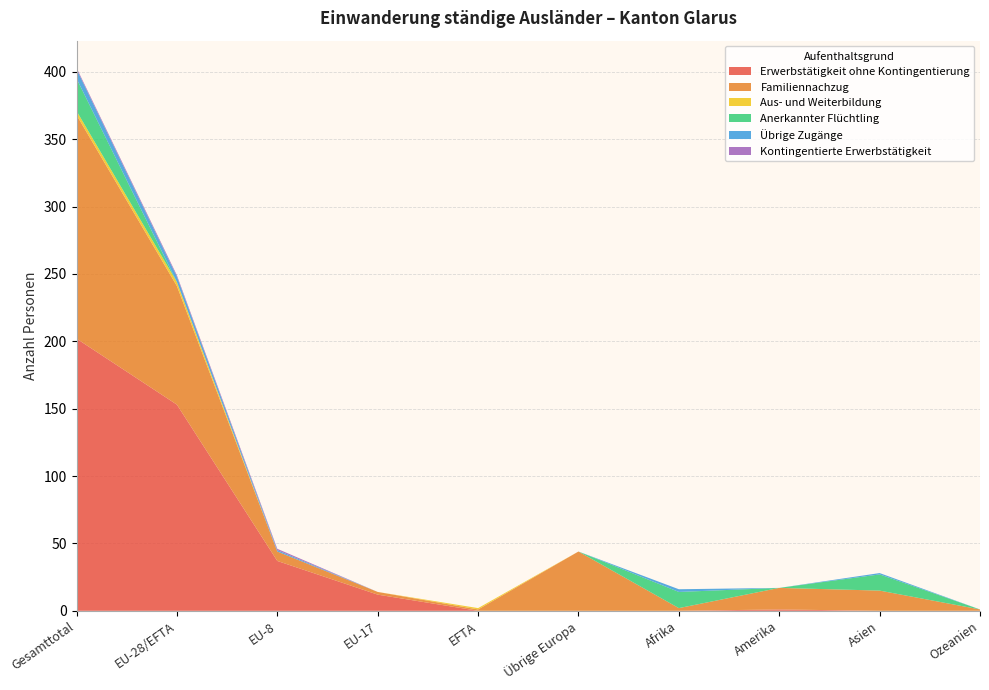

Reading left to right, what are all the values shown in this chart?

Erwerbstätigkeit ohne Kontingentierung: Gesamttotal=202	EU-28/EFTA=153	EU-8=37	EU-17=12	EFTA=0	Übrige Europa=0	Afrika=0	Amerika=1	Asien=0	Ozeanien=0
Familiennachzug: Gesamttotal=166	EU-28/EFTA=88	EU-8=7	EU-17=2	EFTA=1	Übrige Europa=44	Afrika=2	Amerika=16	Asien=15	Ozeanien=1
Aus- und Weiterbildung: Gesamttotal=3	EU-28/EFTA=3	EU-8=0	EU-17=0	EFTA=1	Übrige Europa=0	Afrika=0	Amerika=0	Asien=0	Ozeanien=0
Anerkannter Flüchtling: Gesamttotal=24	EU-28/EFTA=0	EU-8=0	EU-17=0	EFTA=0	Übrige Europa=0	Afrika=12	Amerika=0	Asien=12	Ozeanien=0
Übrige Zugänge: Gesamttotal=7	EU-28/EFTA=4	EU-8=1	EU-17=0	EFTA=0	Übrige Europa=0	Afrika=2	Amerika=0	Asien=1	Ozeanien=0
Kontingentierte Erwerbstätigkeit: Gesamttotal=1	EU-28/EFTA=1	EU-8=1	EU-17=0	EFTA=0	Übrige Europa=0	Afrika=0	Amerika=0	Asien=0	Ozeanien=0